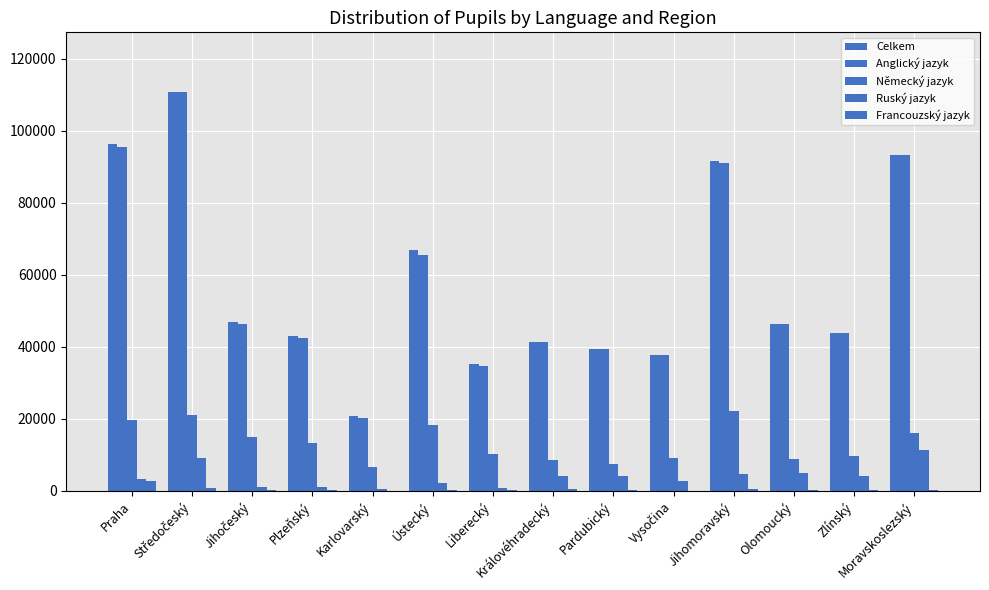

How many data points does each series have?

14